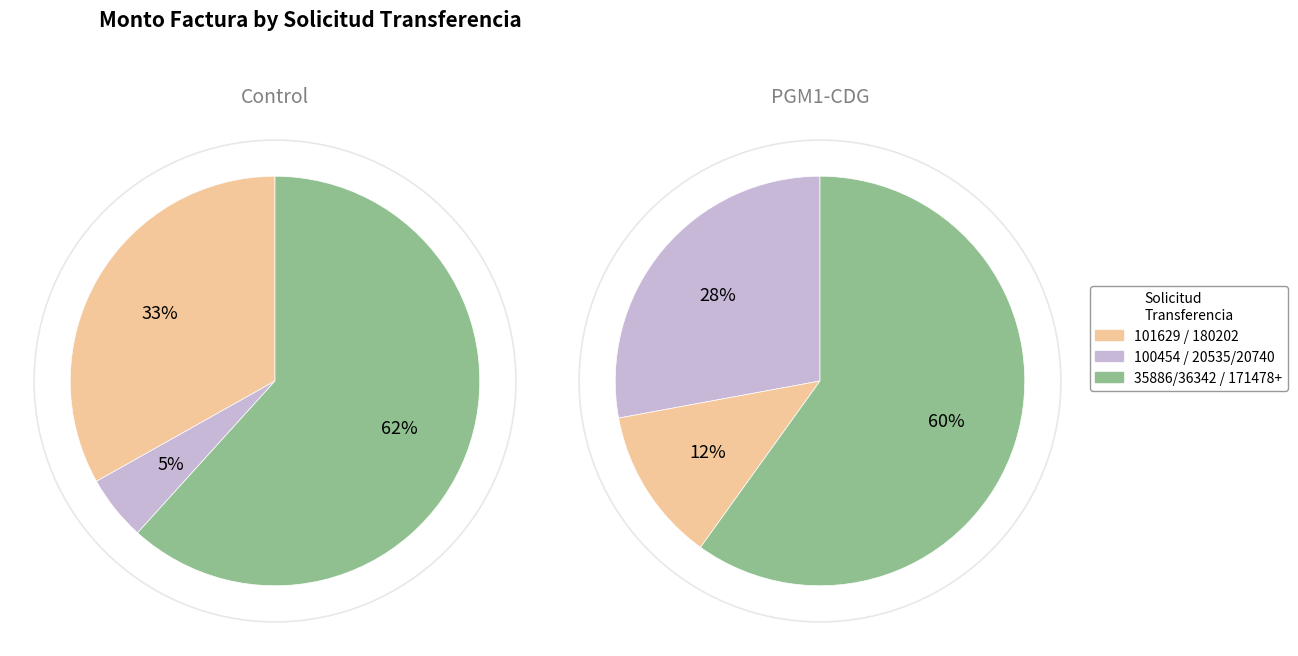

Does 13 represent more than half of the total?

No